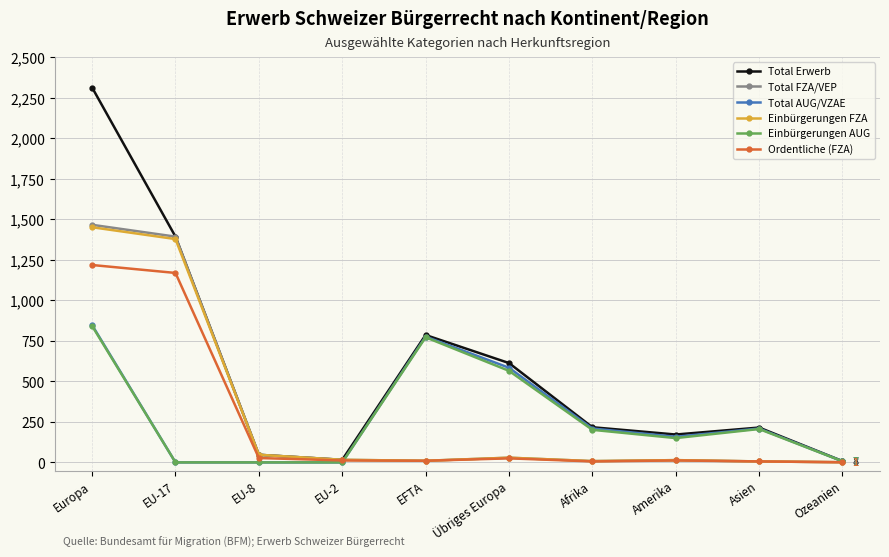

Is the value of Total AUG/VZAE at EU-2 greater than the value of Total Erwerb at Amerika?

No